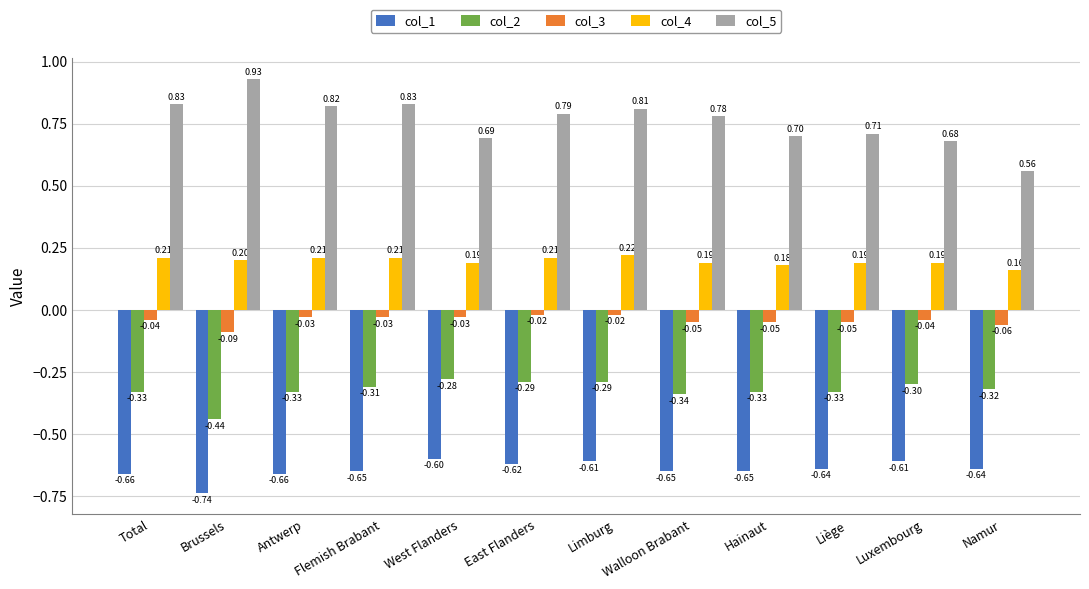

Is the value of col_2 at Brussels greater than the value of col_3 at West Flanders?

No